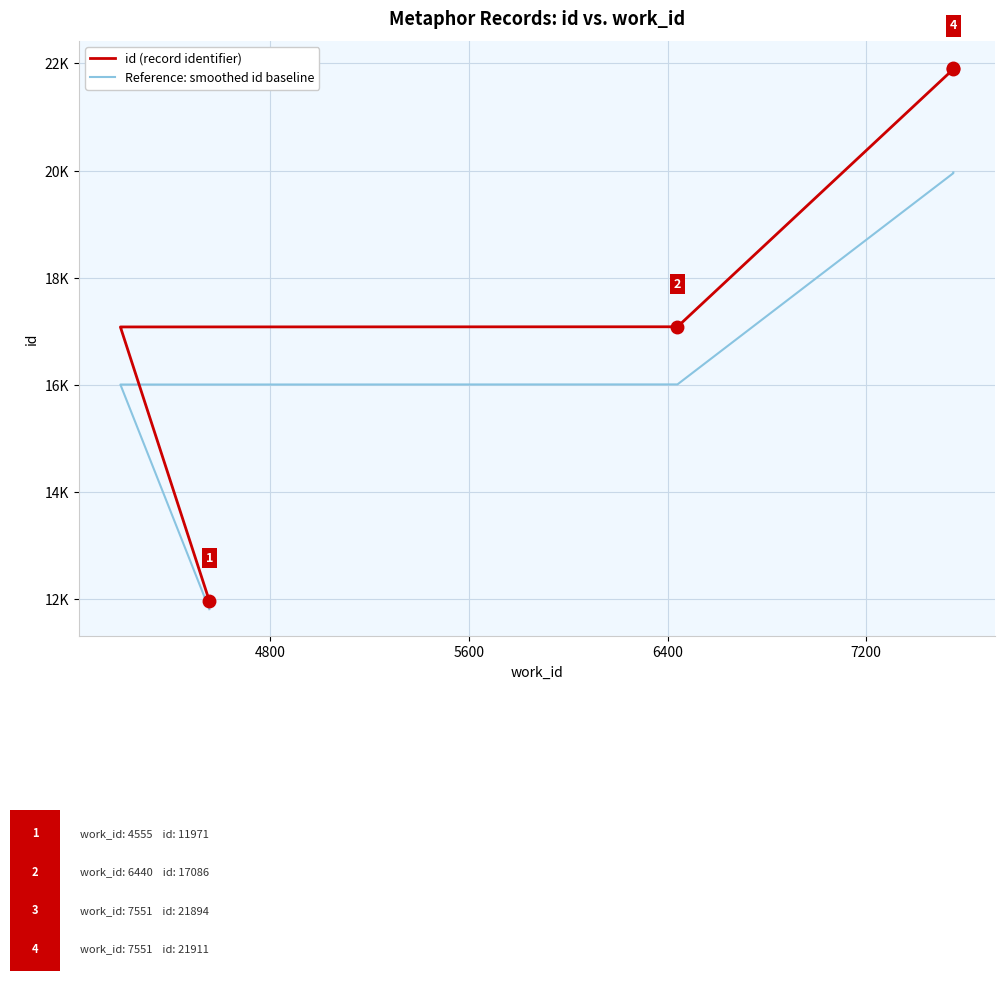

True or false: Reference: smoothed id baseline has more than 2 interior local peaks.

False